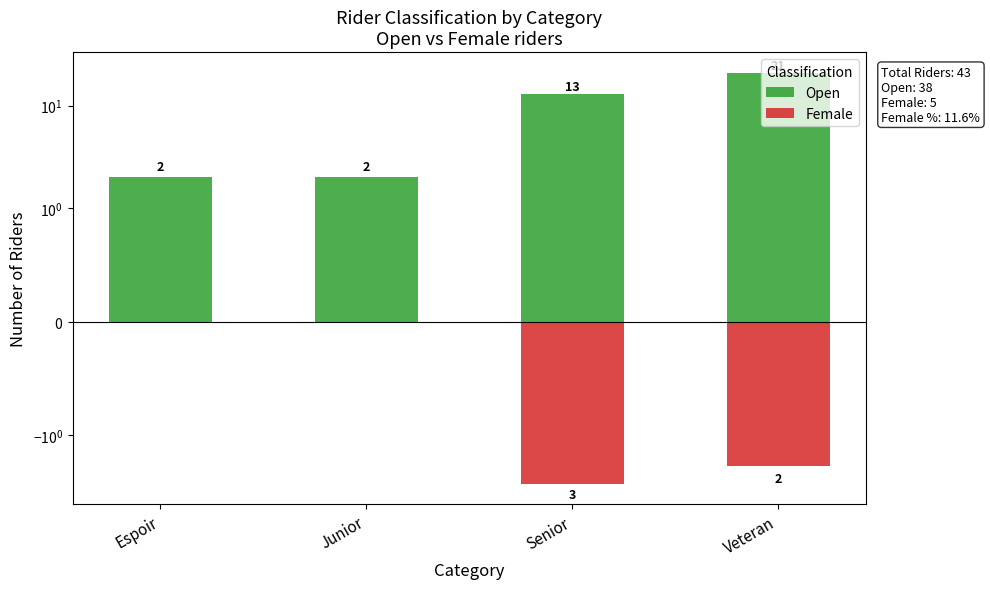

Reading left to right, transcribe all the data shown in this chart.

Open: 2	2	13	21
Female: 0	0	-3	-2